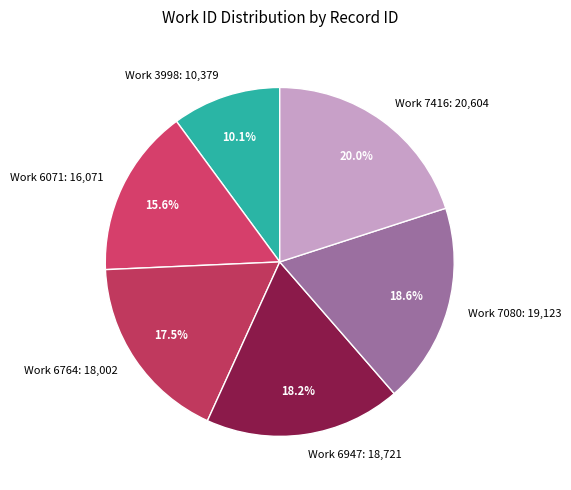

What is the ratio of the value at Work 3998: 10,379 to the value at Work 7416: 20,604?

0.5